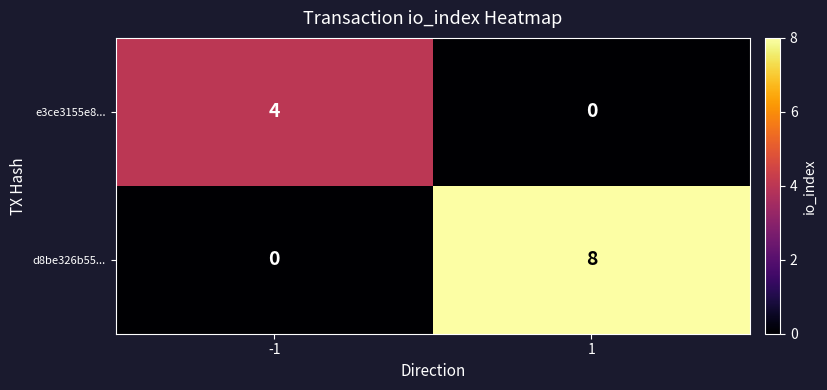

Between -1 and 1, which series saw the biggest shift?

d8be326b55...